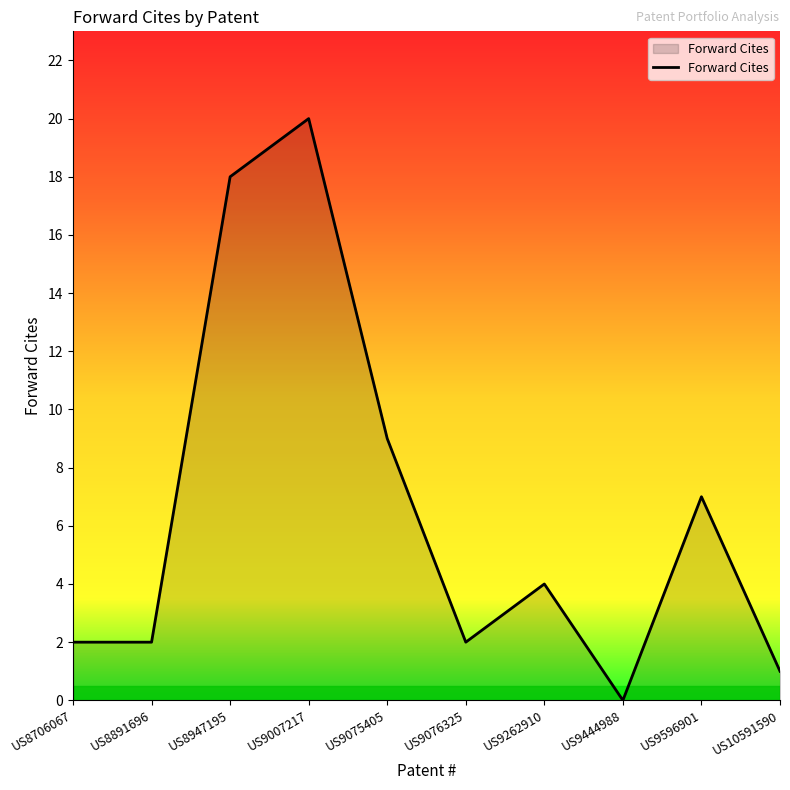

What is the difference between the maximum and minimum values?

20